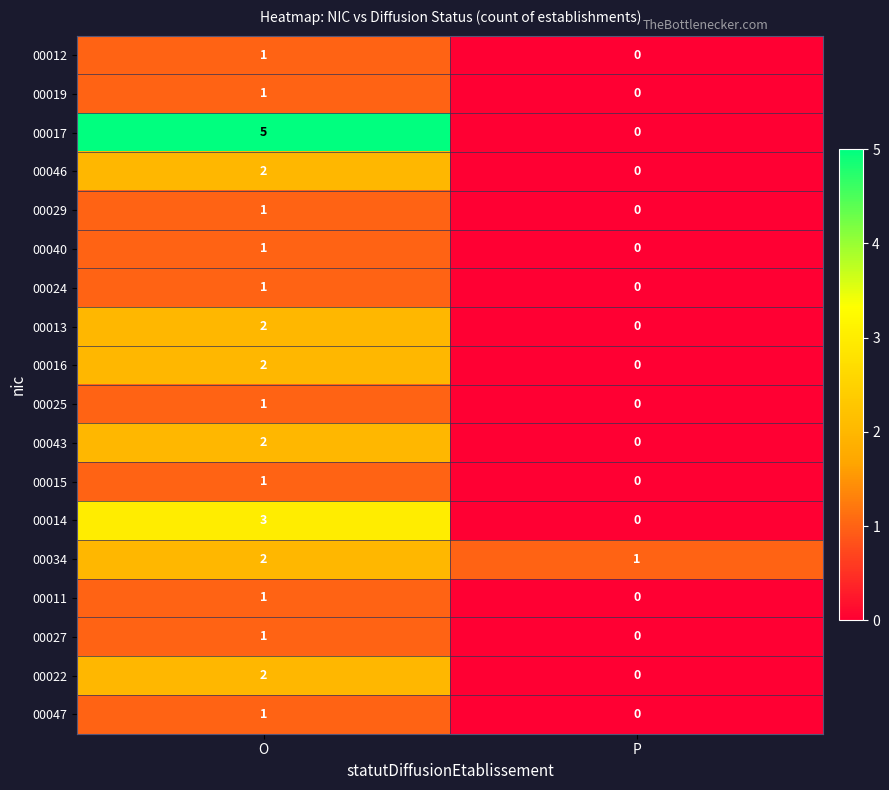

What is the approximate value of 00017 at O?

5